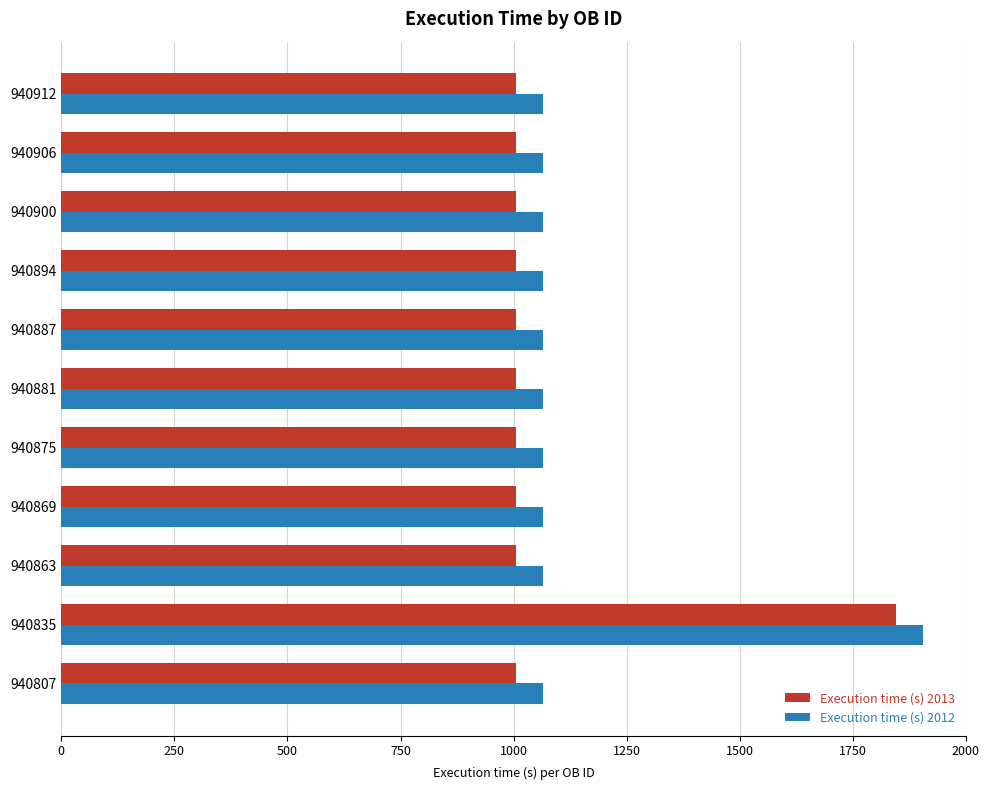

What are all the series names shown in the legend?

Execution time (s) 2013, Execution time (s) 2012